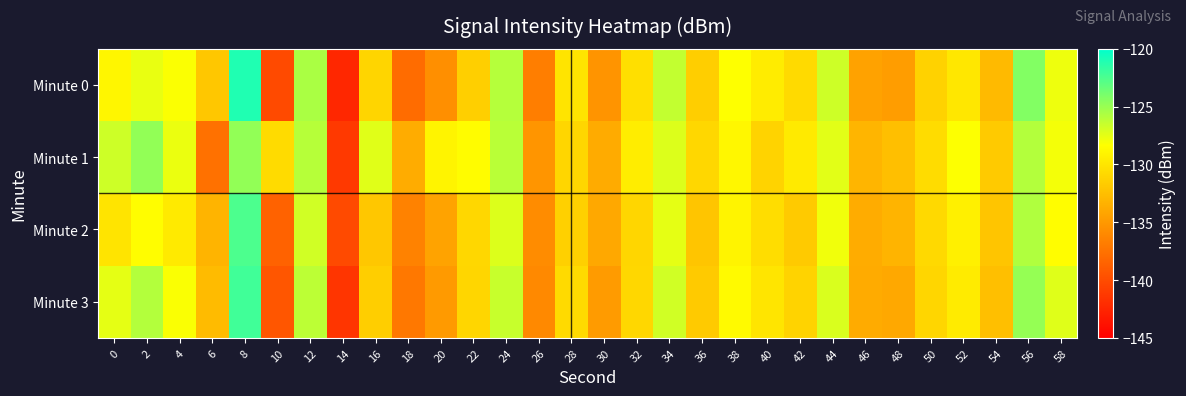

What is the minimum value shown in the chart?

-142.4